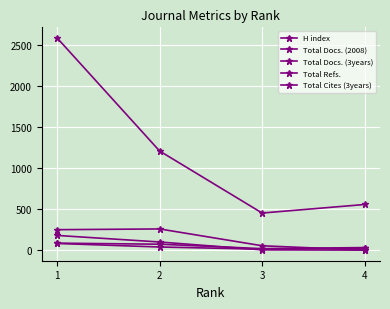

What is the maximum value shown in the chart?

2586